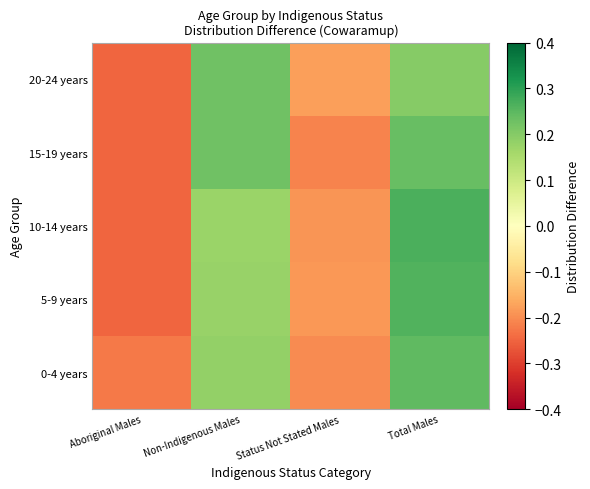

Which series has the largest range (max minus min)?

10-14 years